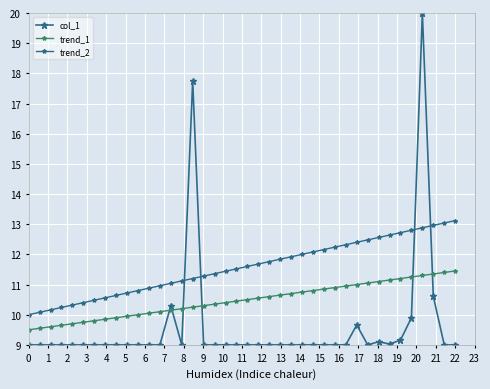

How many lines are shown in the chart?

3